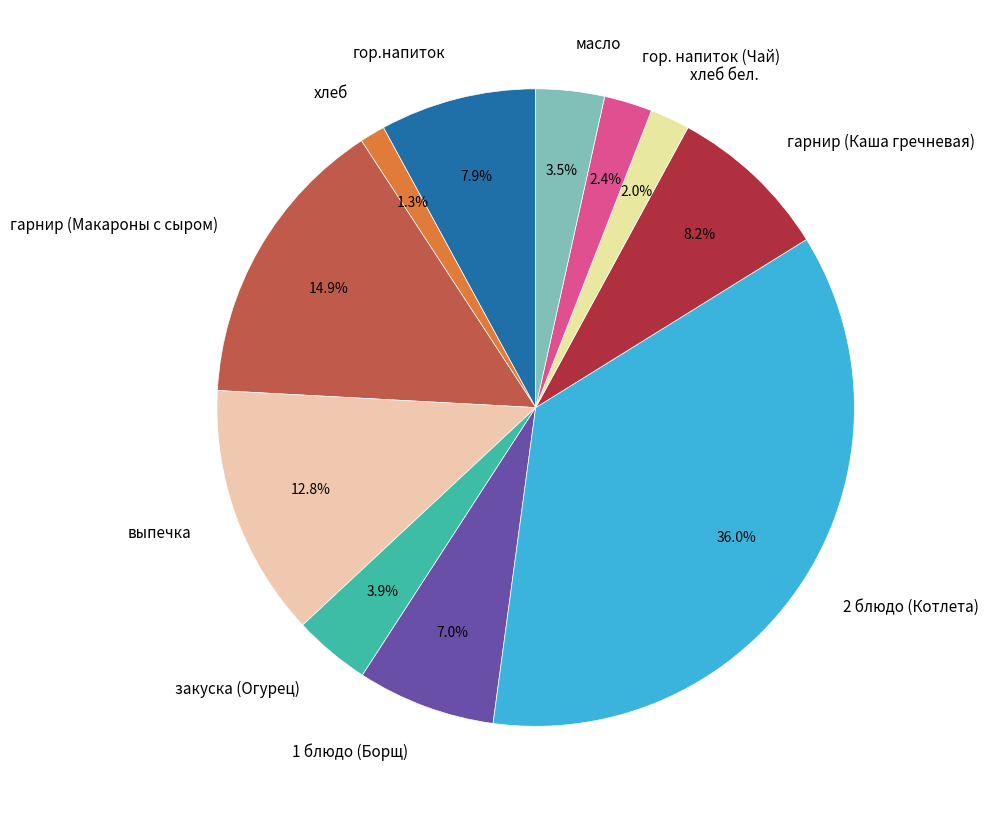

Which category has the smallest portion of the pie?

хлеб